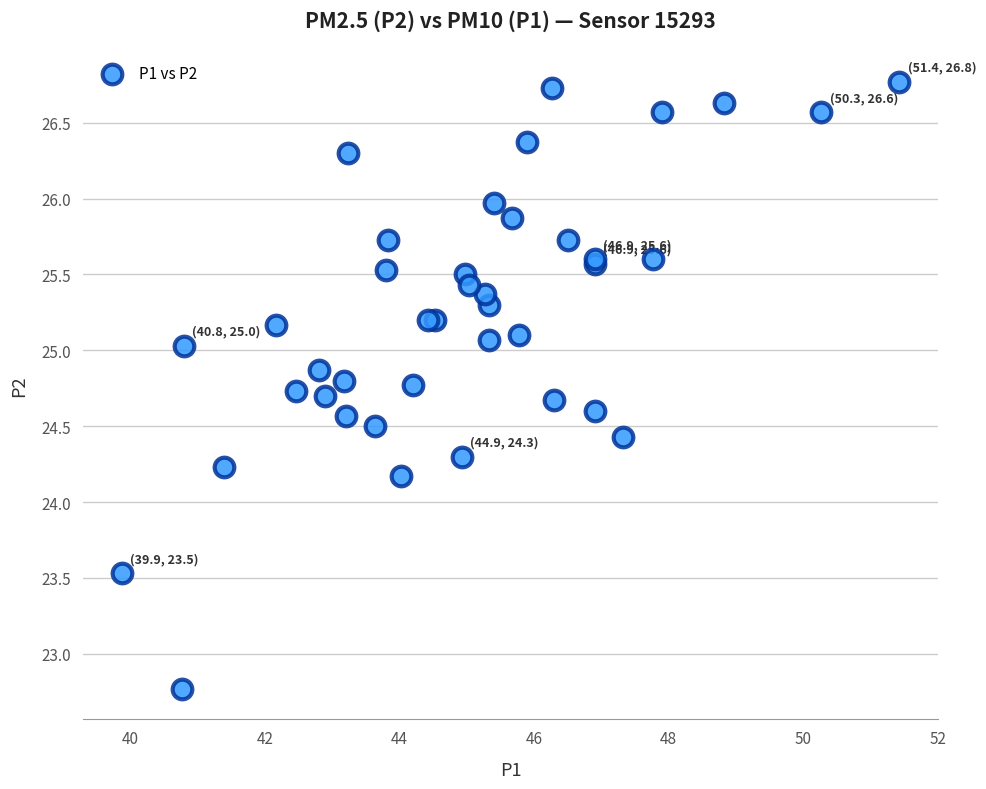

What Y value in the scatter plot is closest to 24?

24.2